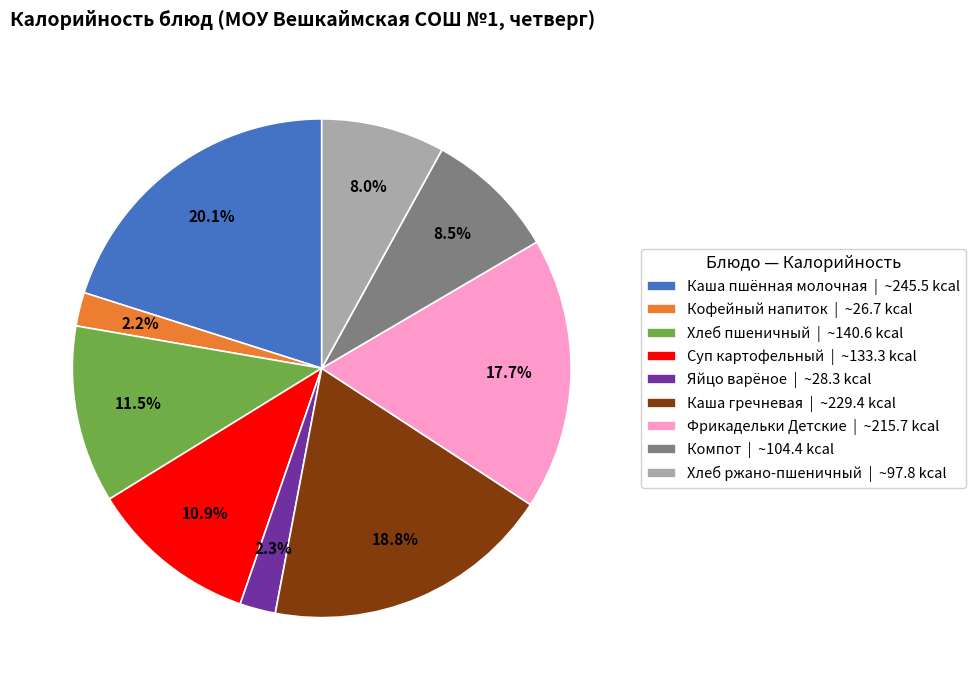

What percentage do Кофейный напиток and Каша гречневая together represent?

21.0%